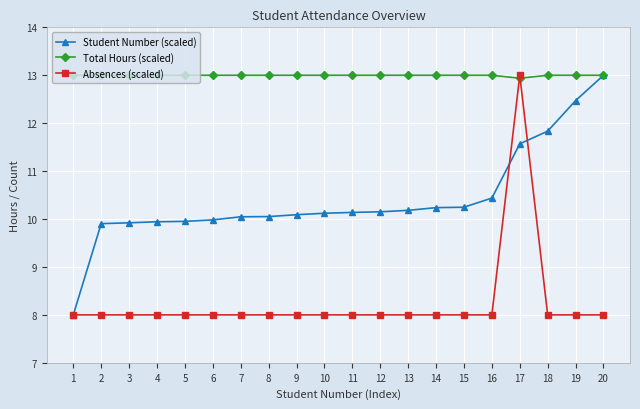

What is the difference between the second highest and second lowest values in the Student Number (scaled) series?

2.6